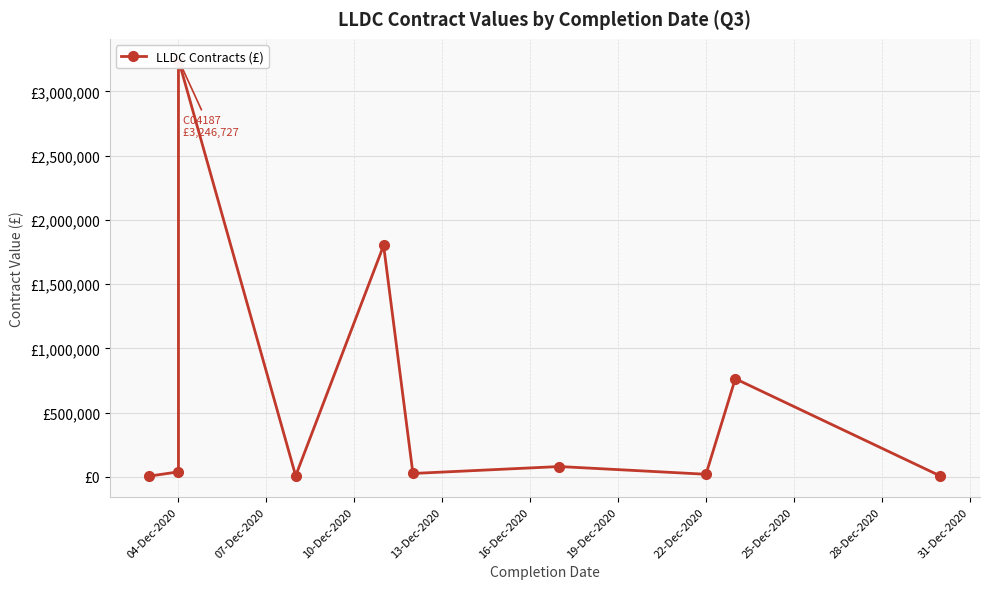

What is the sum of the values at 31-Dec-2020 and 19-Dec-2020?

32000.0